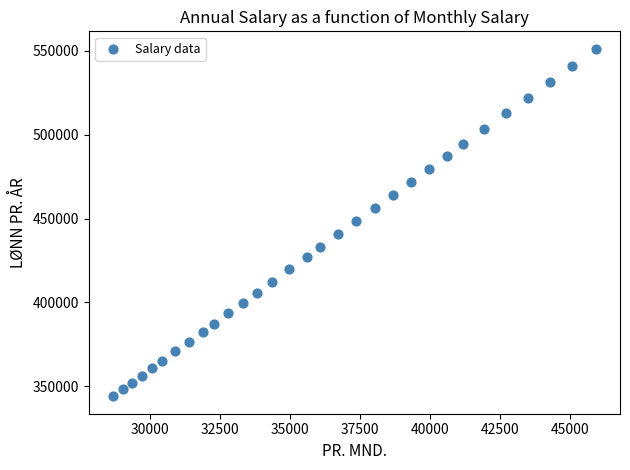

What is the range of X values (max minus min)?

17258